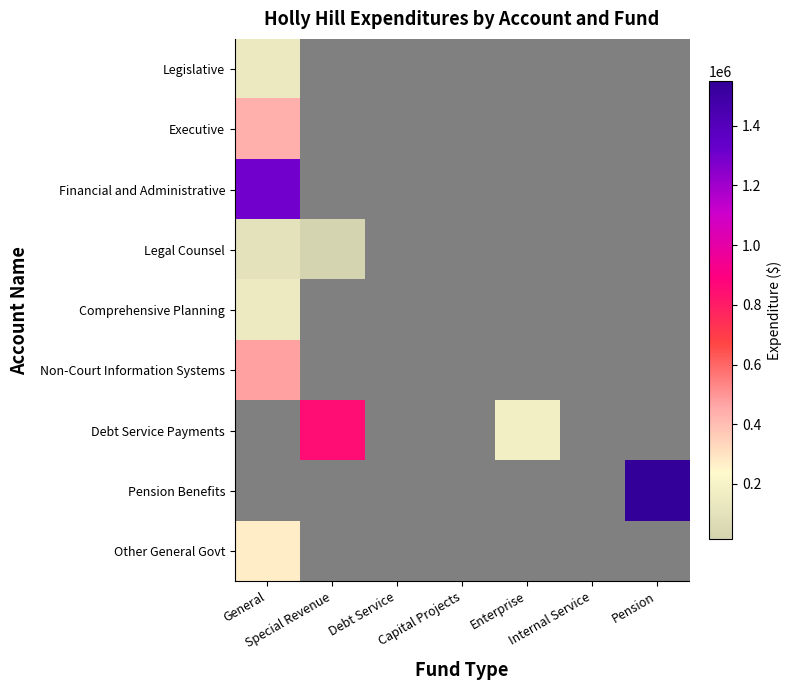

Reading right to left, what are all the values shown in this chart?

Legislative: Pension=0	Internal Service=0	Enterprise=0	Capital Projects=0	Debt Service=0	Special Revenue=0	General=143016
Executive: Pension=0	Internal Service=0	Enterprise=0	Capital Projects=0	Debt Service=0	Special Revenue=0	General=437979
Financial and Administrative: Pension=0	Internal Service=0	Enterprise=0	Capital Projects=0	Debt Service=0	Special Revenue=0	General=1298107
Legal Counsel: Pension=0	Internal Service=0	Enterprise=0	Capital Projects=0	Debt Service=0	Special Revenue=16471	General=106203
Comprehensive Planning: Pension=0	Internal Service=0	Enterprise=0	Capital Projects=0	Debt Service=0	Special Revenue=0	General=150291
Non-Court Information Systems: Pension=0	Internal Service=0	Enterprise=0	Capital Projects=0	Debt Service=0	Special Revenue=0	General=473987
Debt Service Payments: Pension=0	Internal Service=0	Enterprise=175728	Capital Projects=0	Debt Service=0	Special Revenue=852855	General=0
Pension Benefits: Pension=1548075	Internal Service=0	Enterprise=0	Capital Projects=0	Debt Service=0	Special Revenue=0	General=0
Other General Govt: Pension=0	Internal Service=0	Enterprise=0	Capital Projects=0	Debt Service=0	Special Revenue=0	General=268980